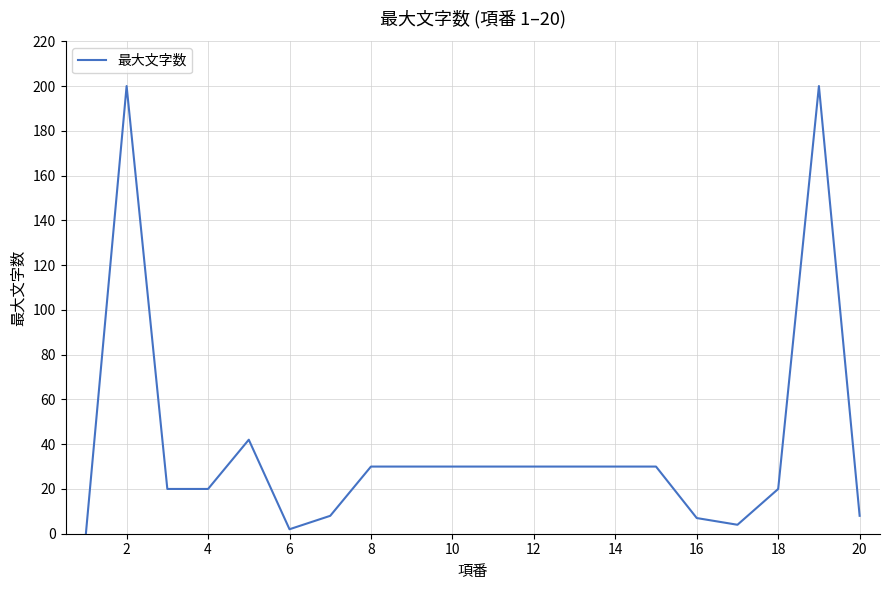

What is the difference between the maximum and minimum values?

200